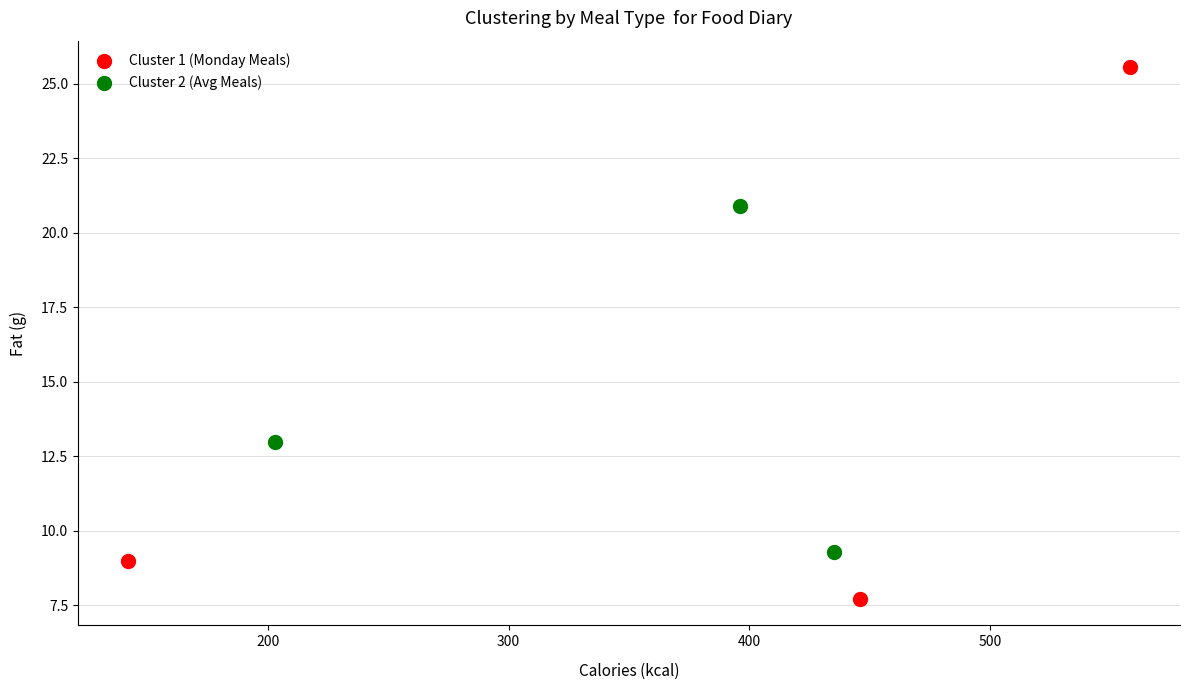

What are all the series names shown in the legend?

Cluster 1 (Monday Meals), Cluster 2 (Avg Meals)